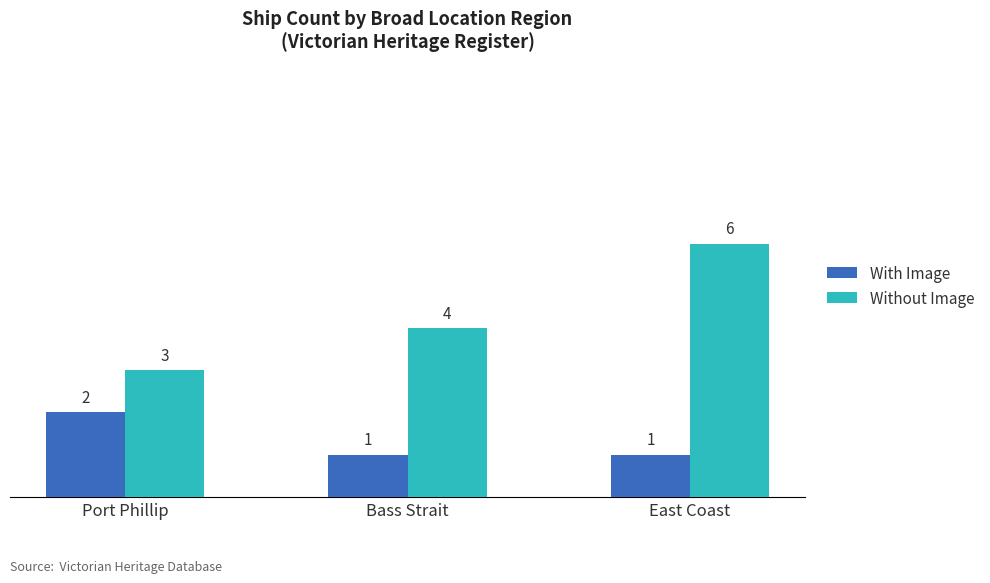

What is the sum of the With Image values at Port Phillip and East Coast?

3